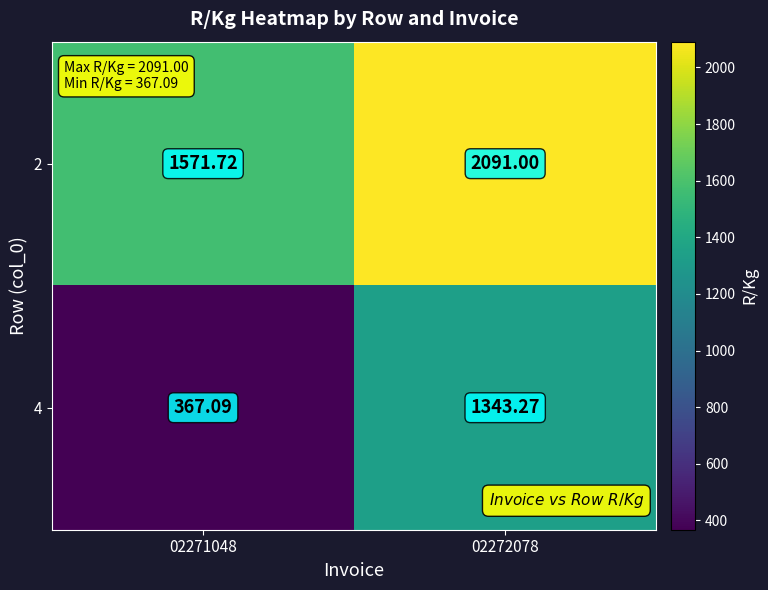

Rank the series by their maximum value, from lowest to highest.

4, 2